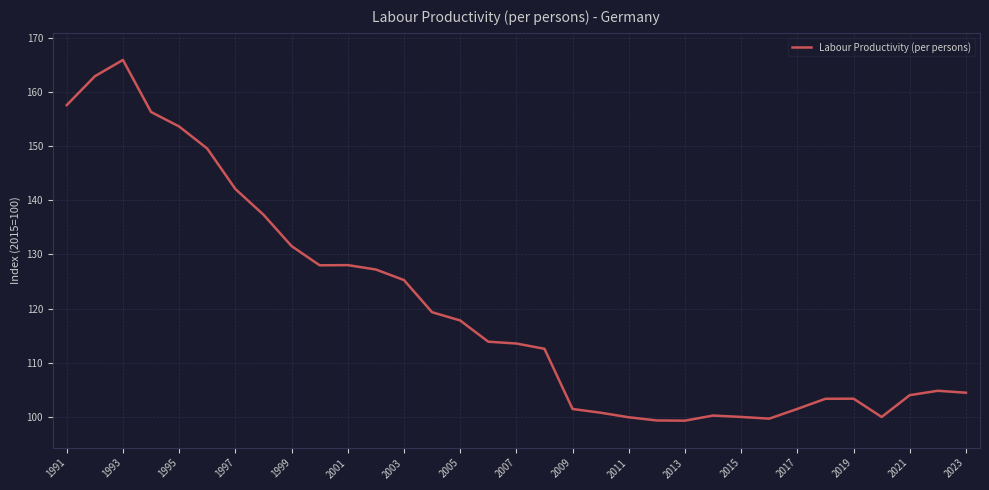

What is the sum of all values?

3964.7